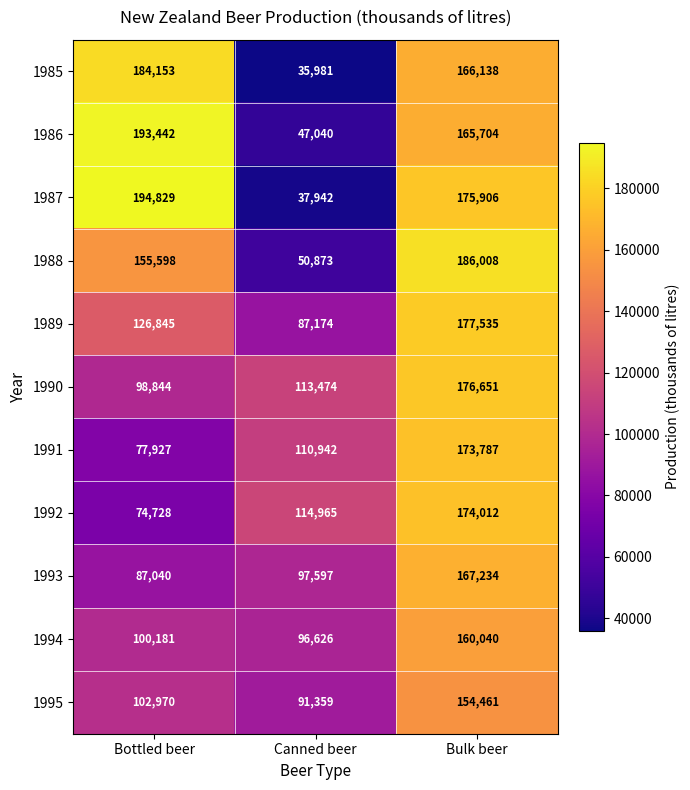

Count the 1992 values in the range 74728 to 174012.

3